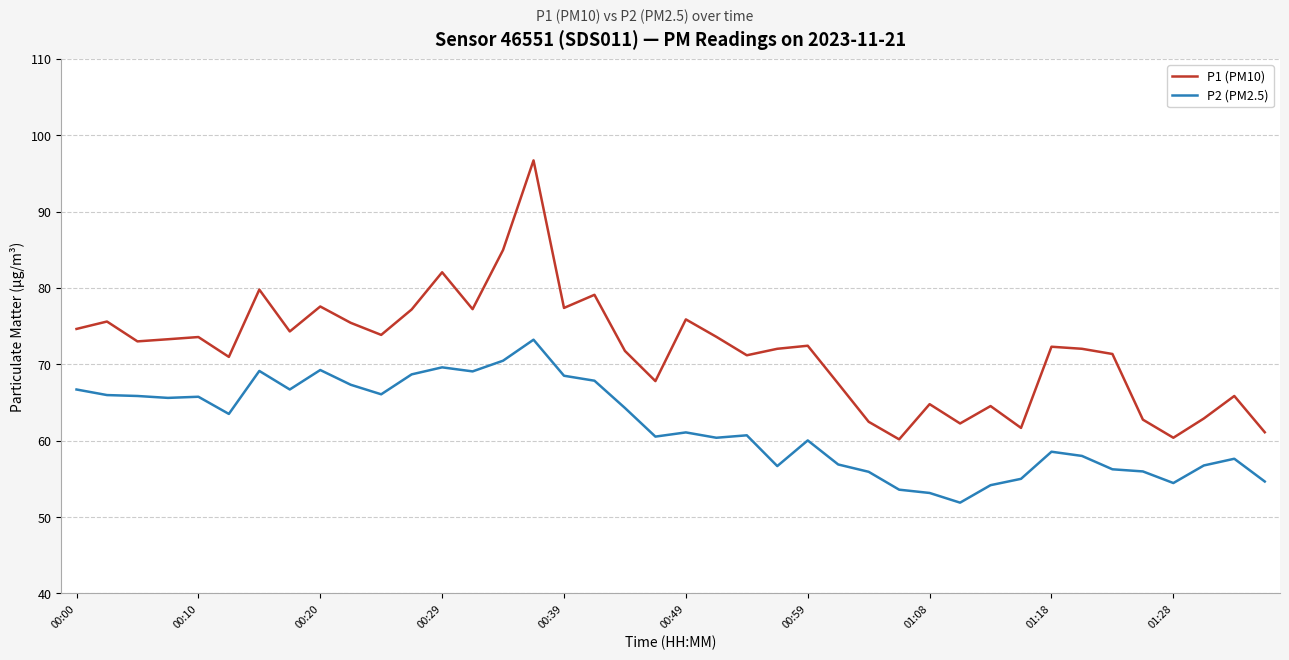

What is the maximum value shown in the chart?

96.7